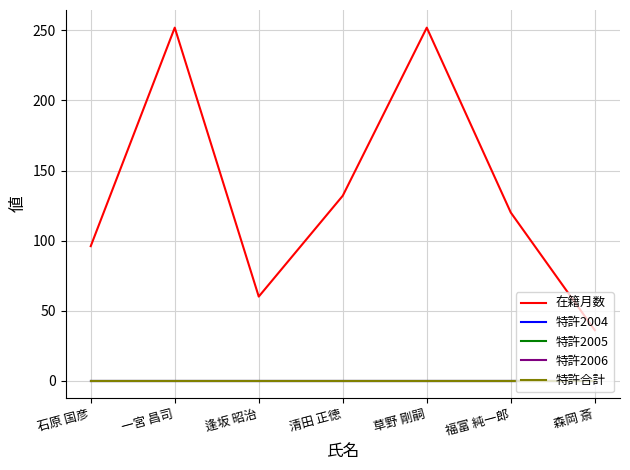

What position from the right is 清田 正徳?

4